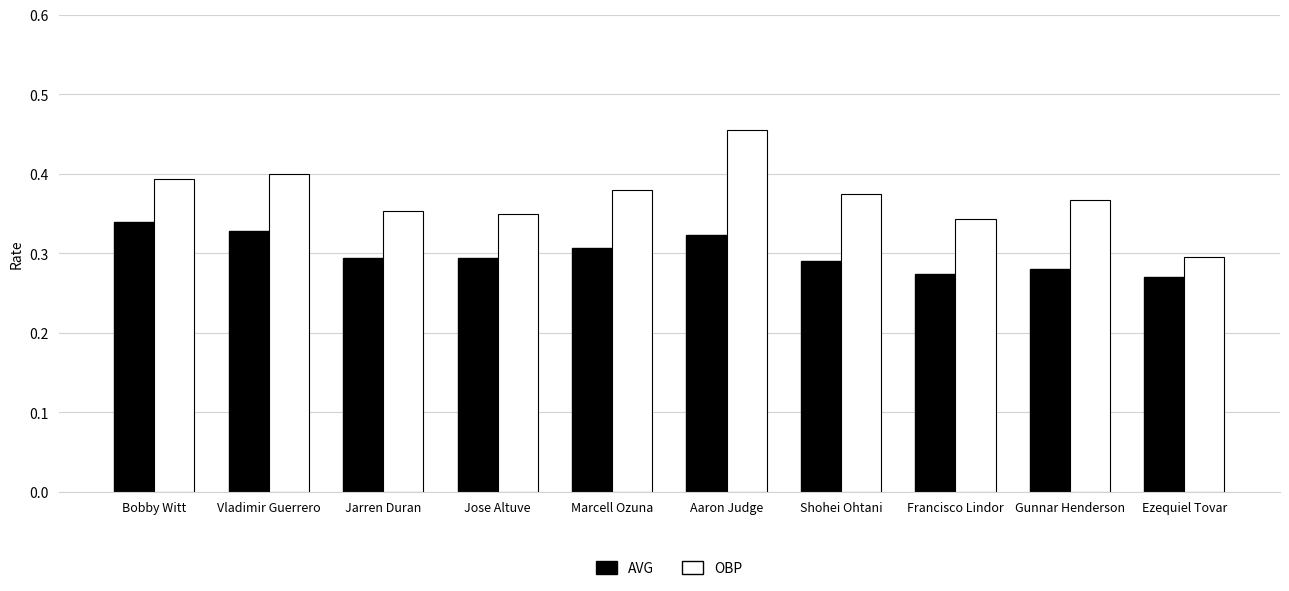

Count the AVG values in the range 0 to 1.

10